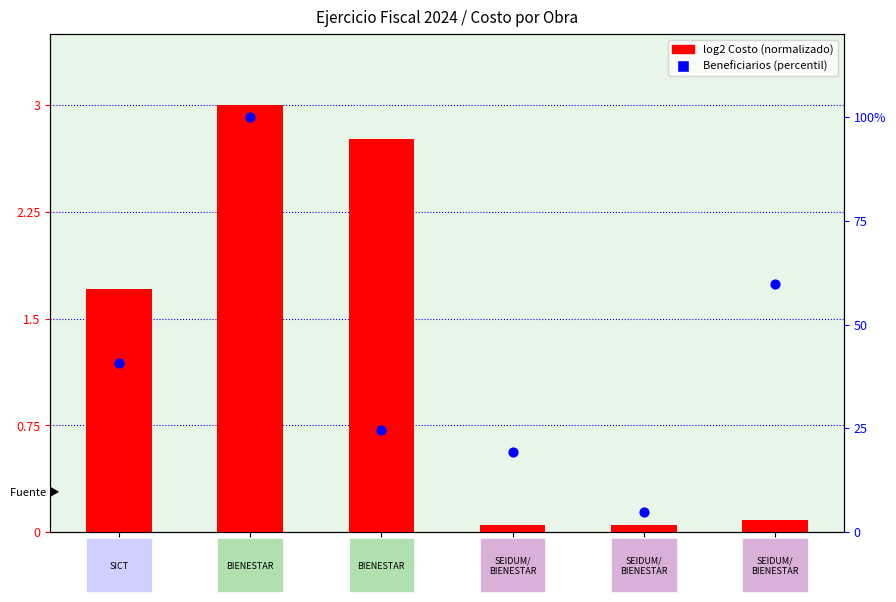

Which series has the largest total across all categories?

Beneficiarios (percentil)